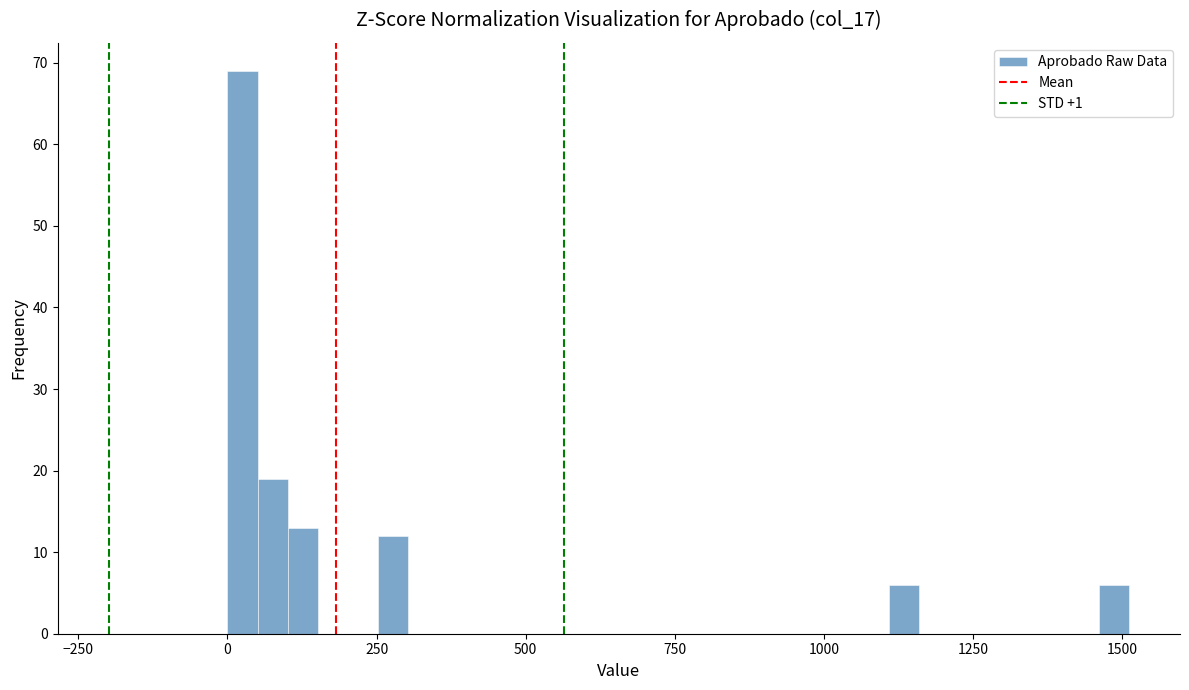

Read against the x-axis, roughly where is the centre of the tallest bar?

50